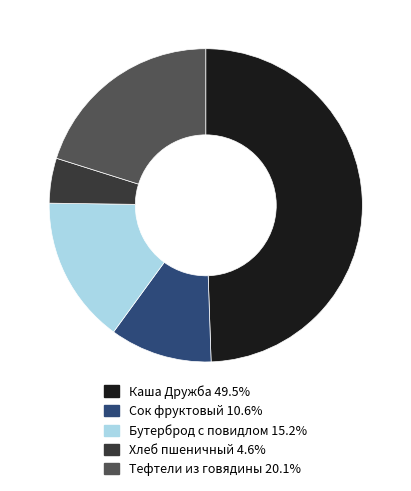

Does any single category account for the majority?

No